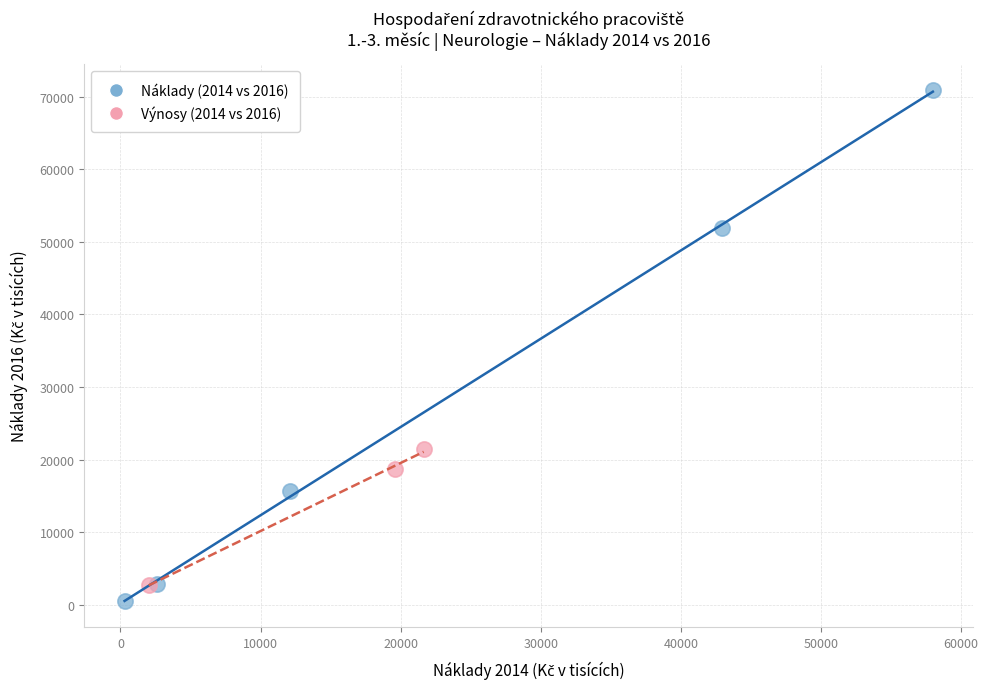

Which series has the widest spread of Y values?

Náklady (2014 vs 2016)